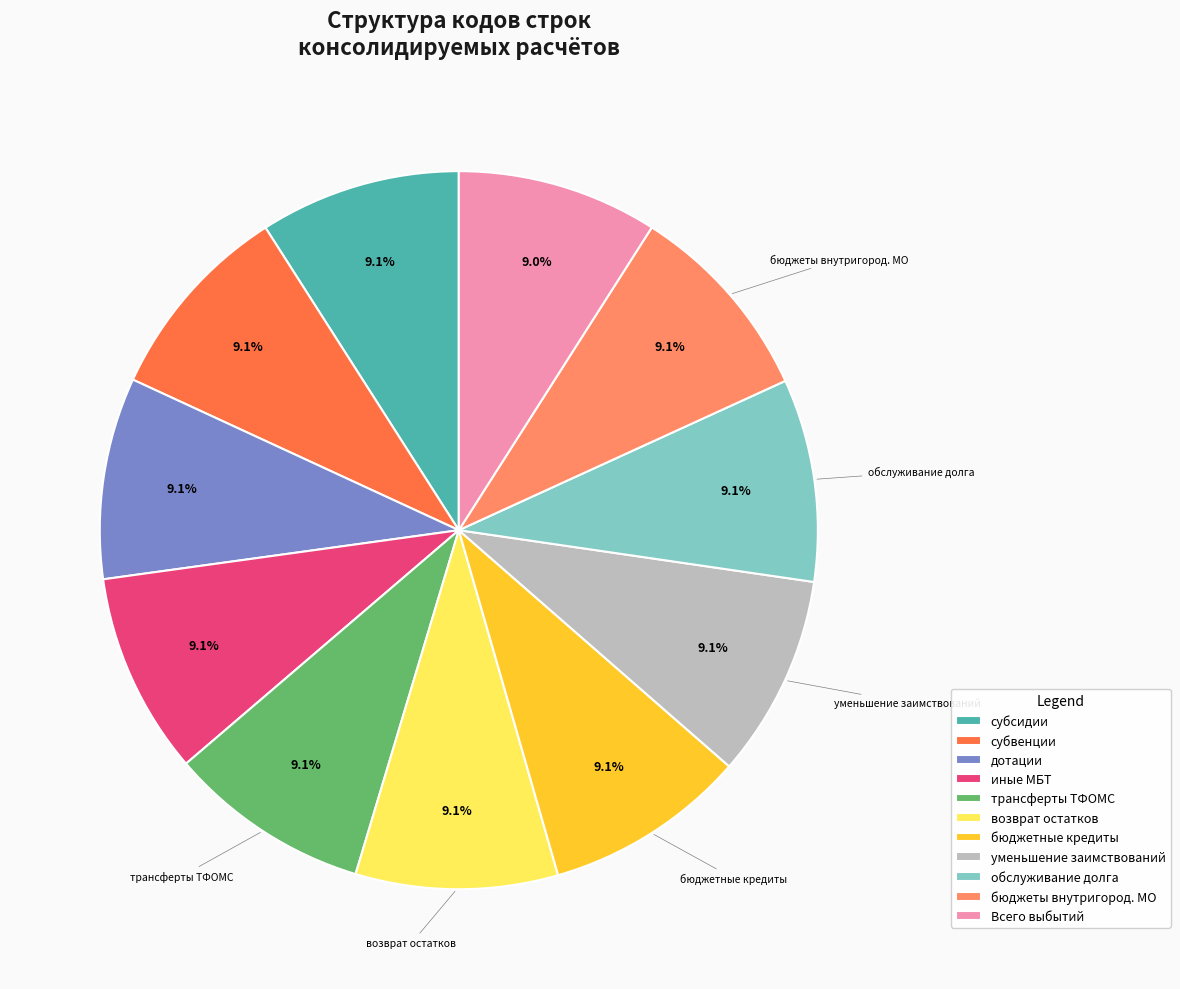

What percentage is NOT represented by иные МБТ?

90.9%